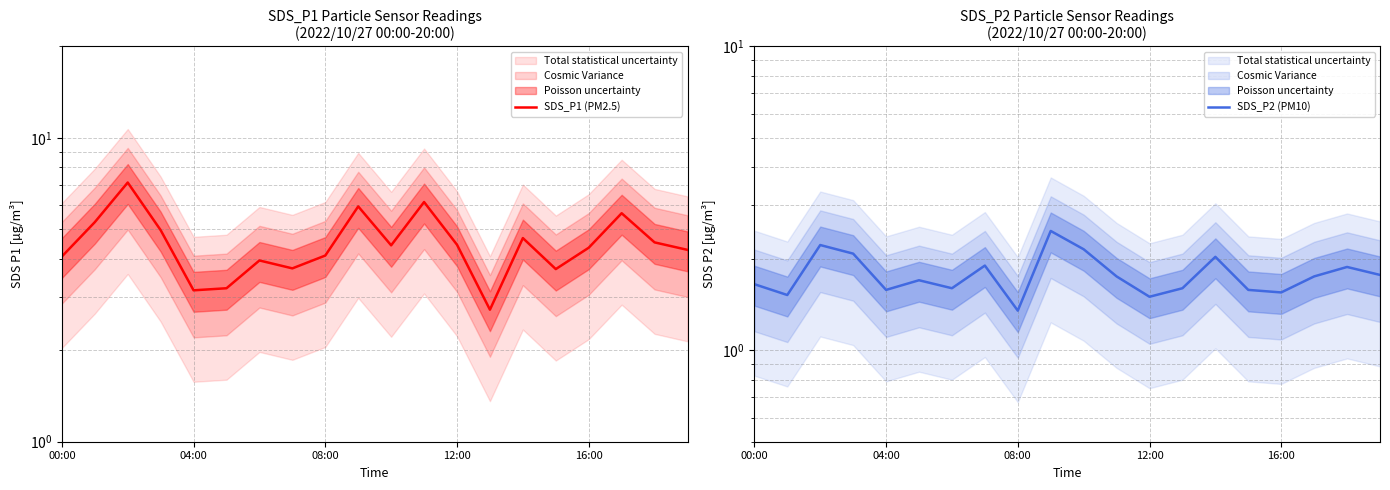

Is this an area chart (filled region under the line)?

No